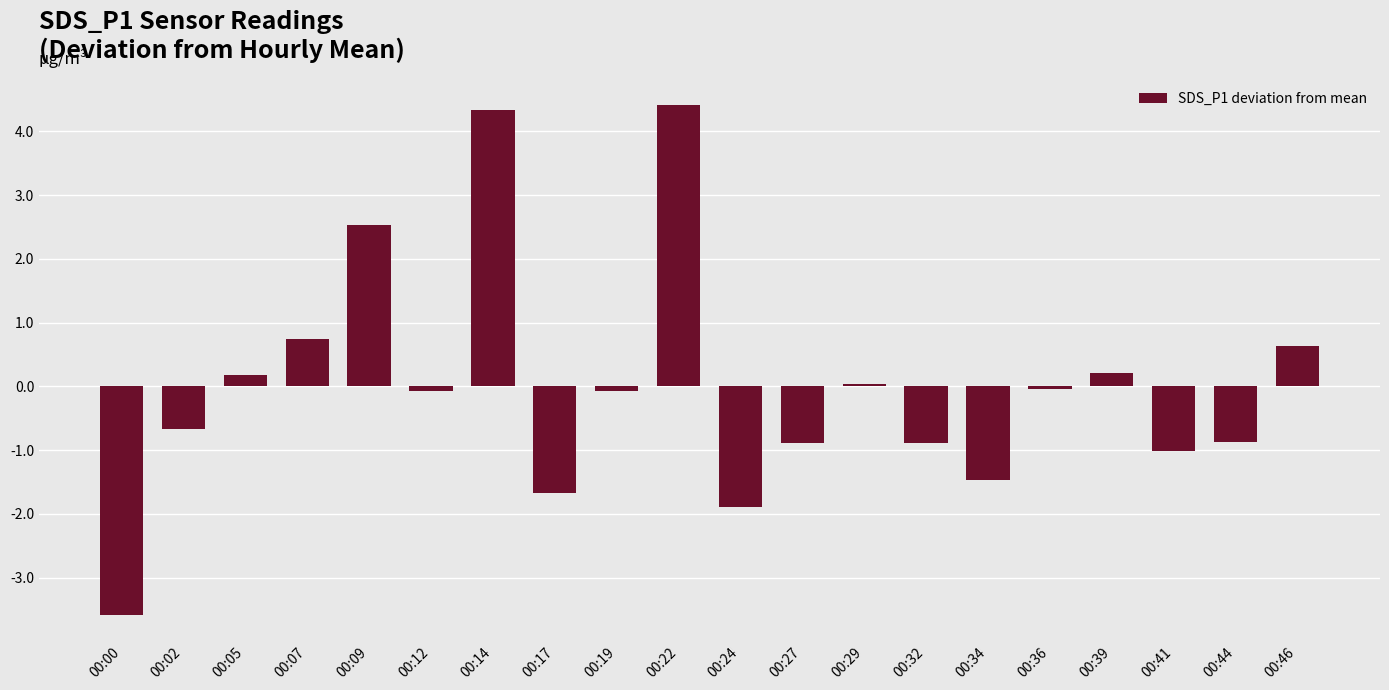

How many data points does each series have?

20